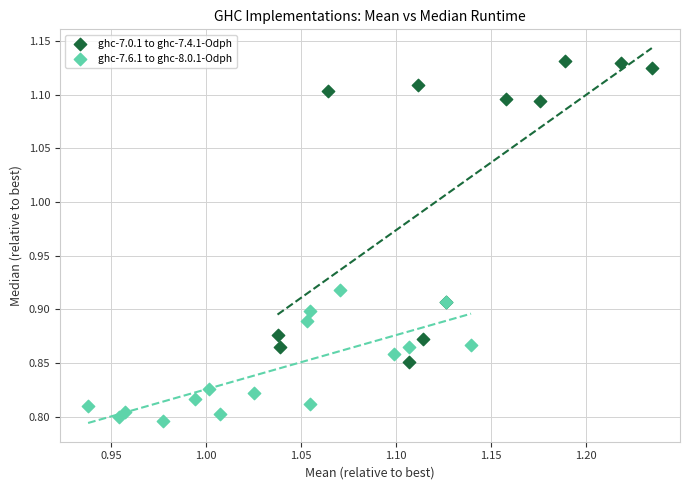

Which series reaches the minimum Y coordinate?

ghc-7.6.1 to ghc-8.0.1-Odph